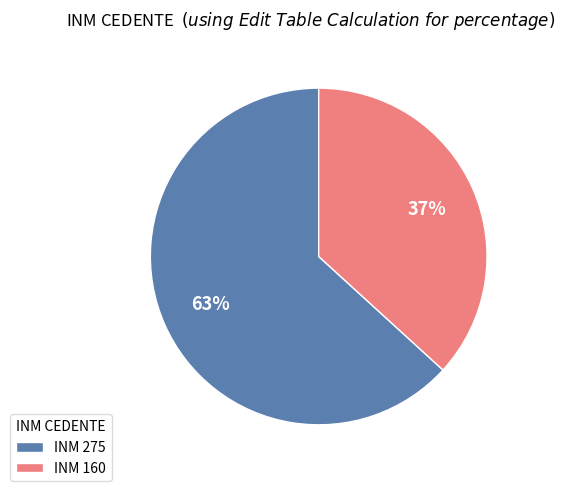

Does any single category account for the majority?

Yes